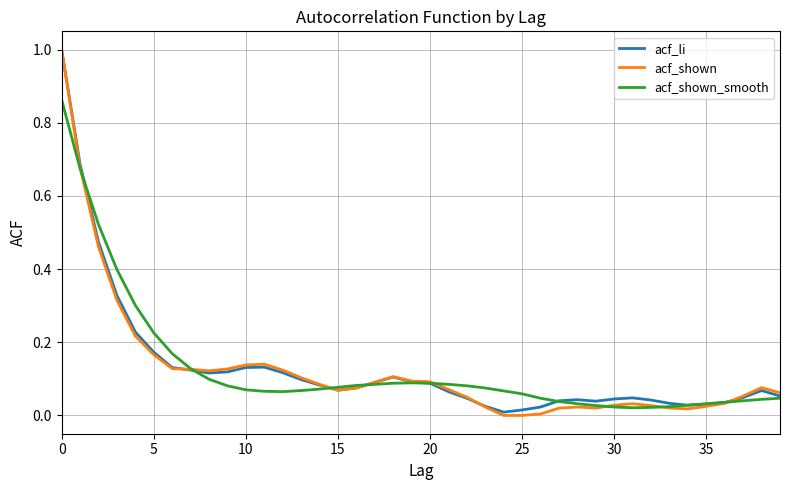

What is the maximum value shown in the chart?

1.0